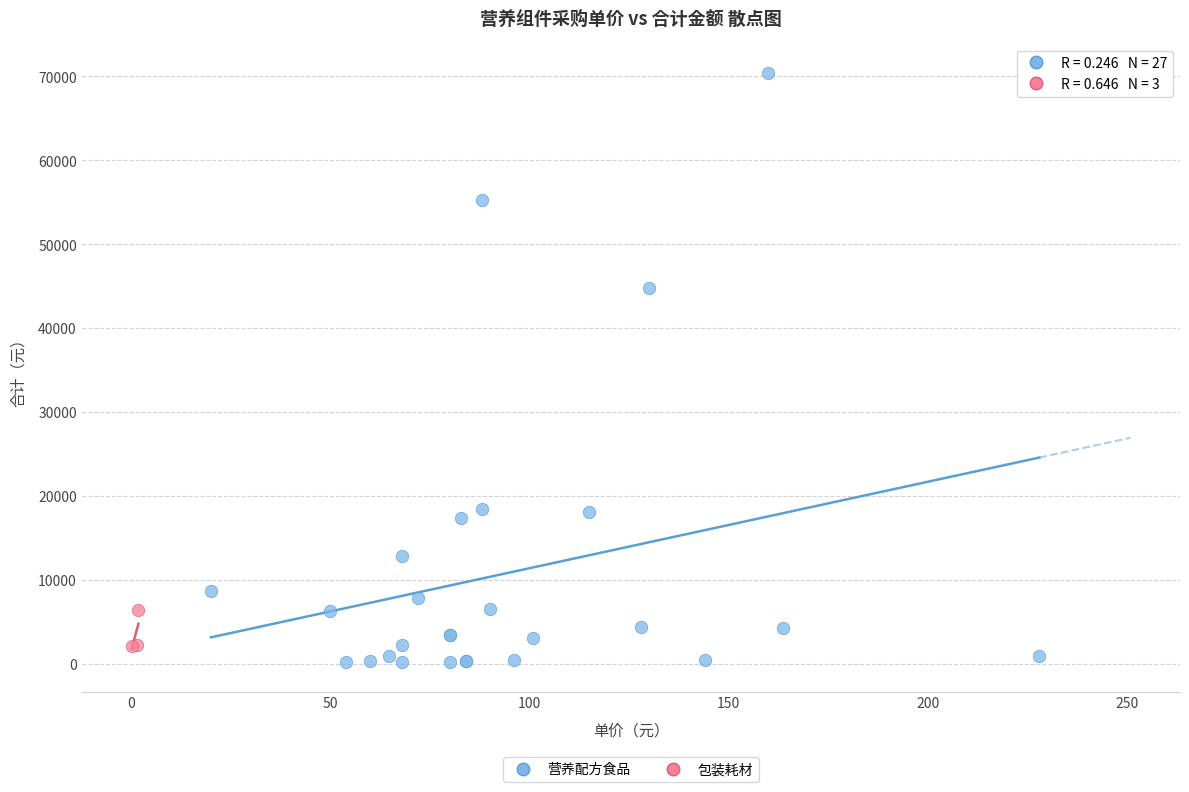

Which series contains the highest Y value?

营养配方食品